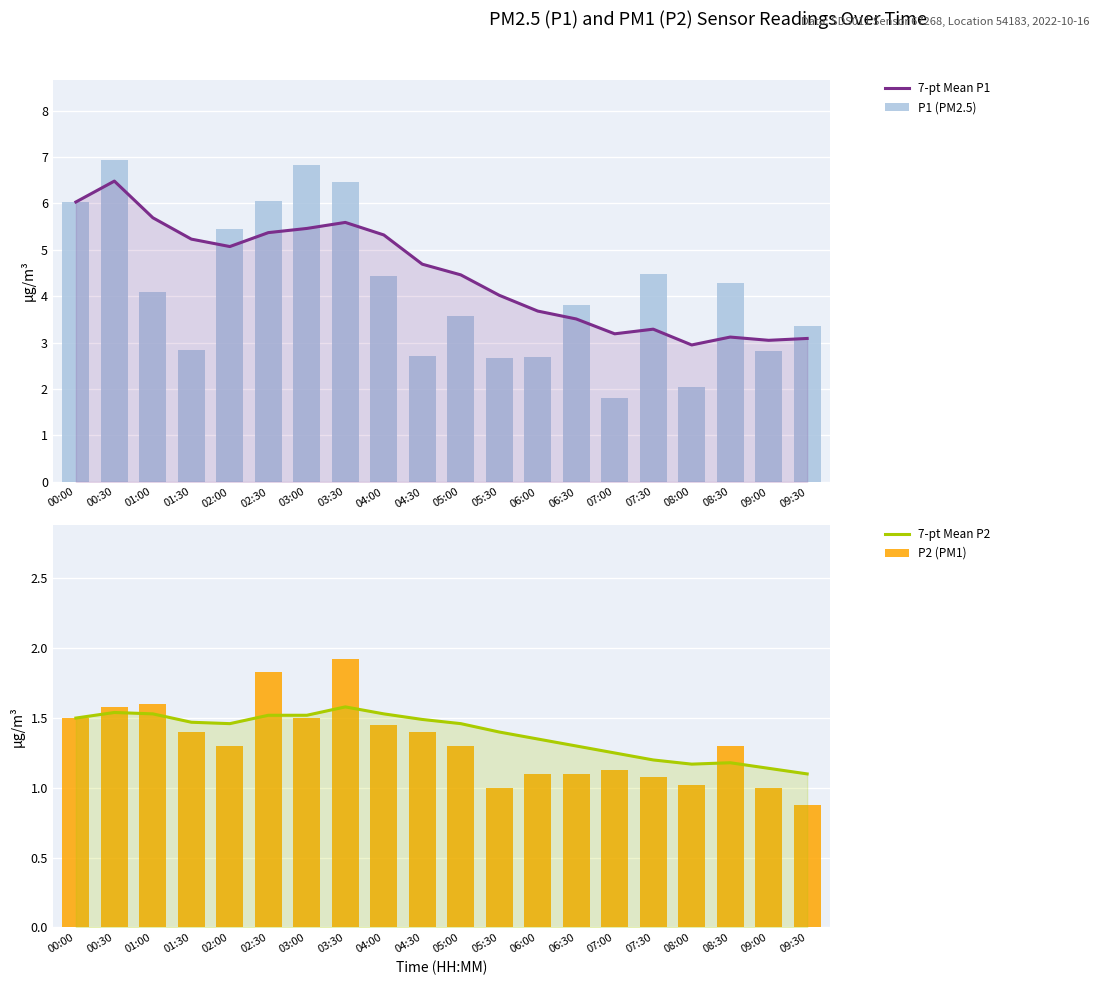

How many groups of bars are there?

20